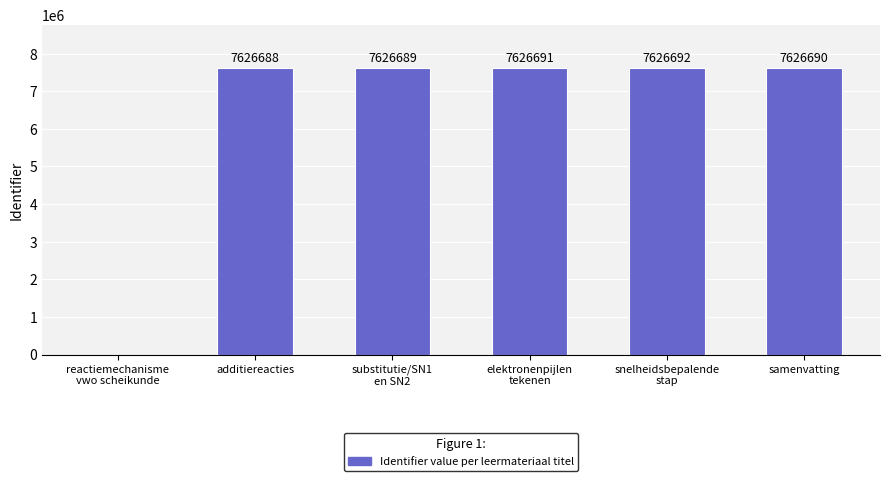

Which category has the highest value across all series?

snelheidsbepalende
stap